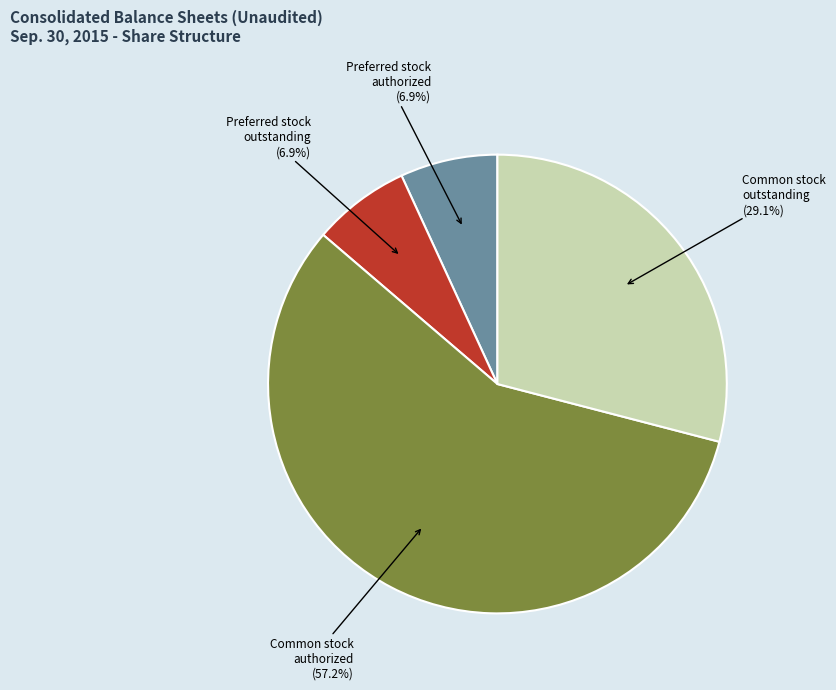

Is there any slice that represents more than half of the pie?

Yes